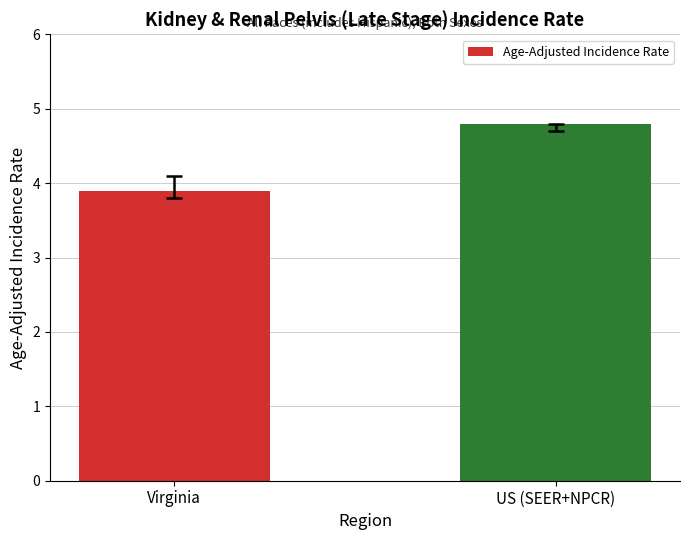

The chart shows a value of 3.9 at Virginia. True or false?

True